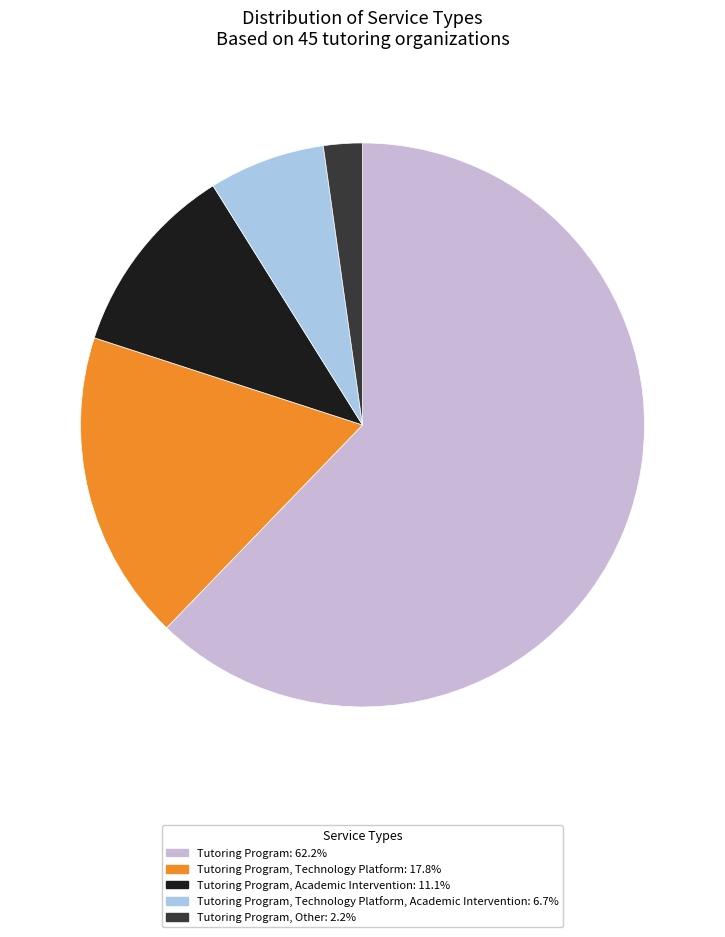

Is there any slice that represents more than half of the pie?

Yes